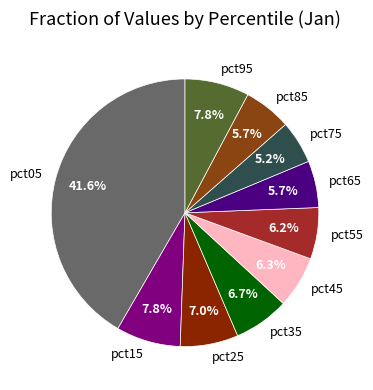

To the nearest percent, what is the difference between the largest and smallest slice percentages?

36%